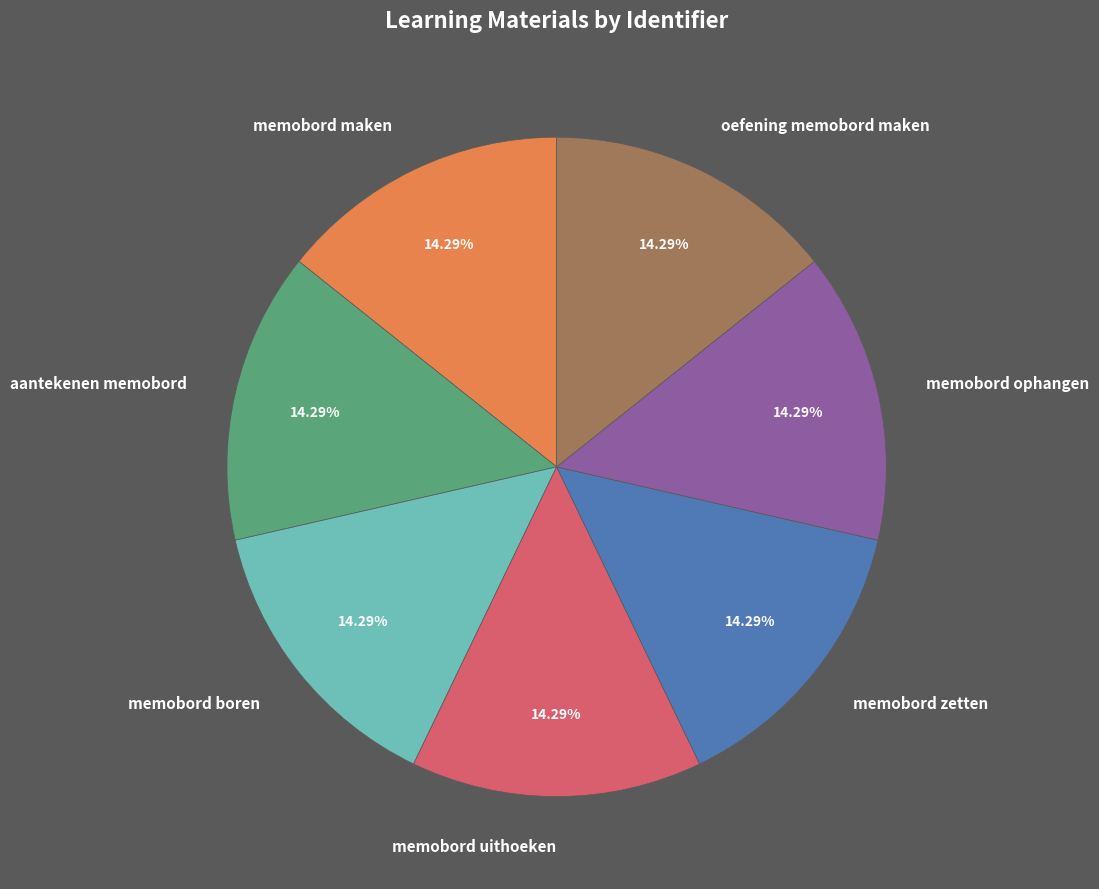

Does any single category account for the majority?

No